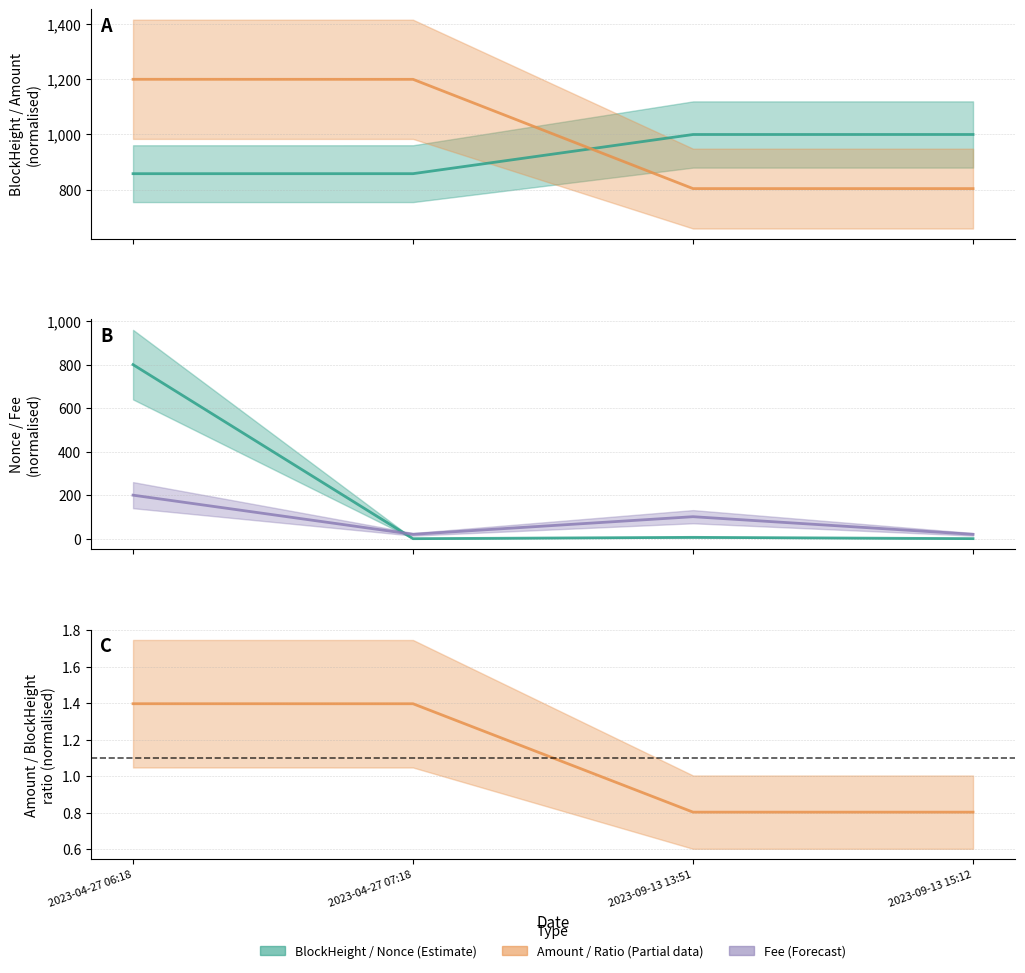

What is the label of the 3rd point from the right?

2023-04-27 07:18